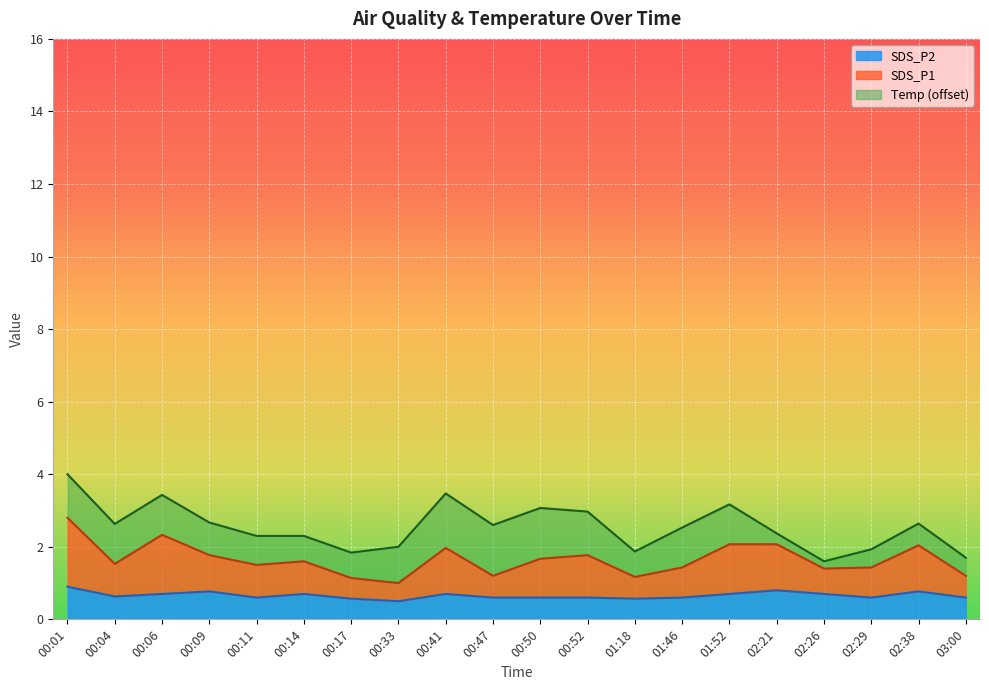

What is the highest value of the SDS_P2 series?

0.9